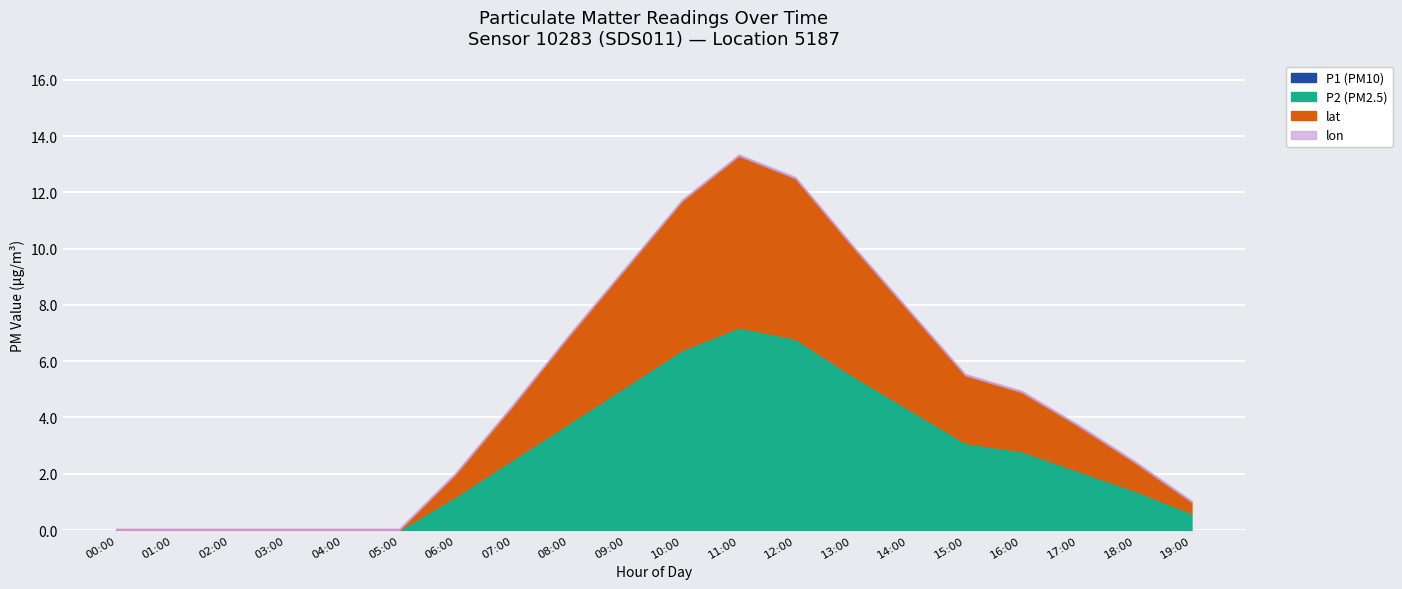

What position from the left is 12:00?

13